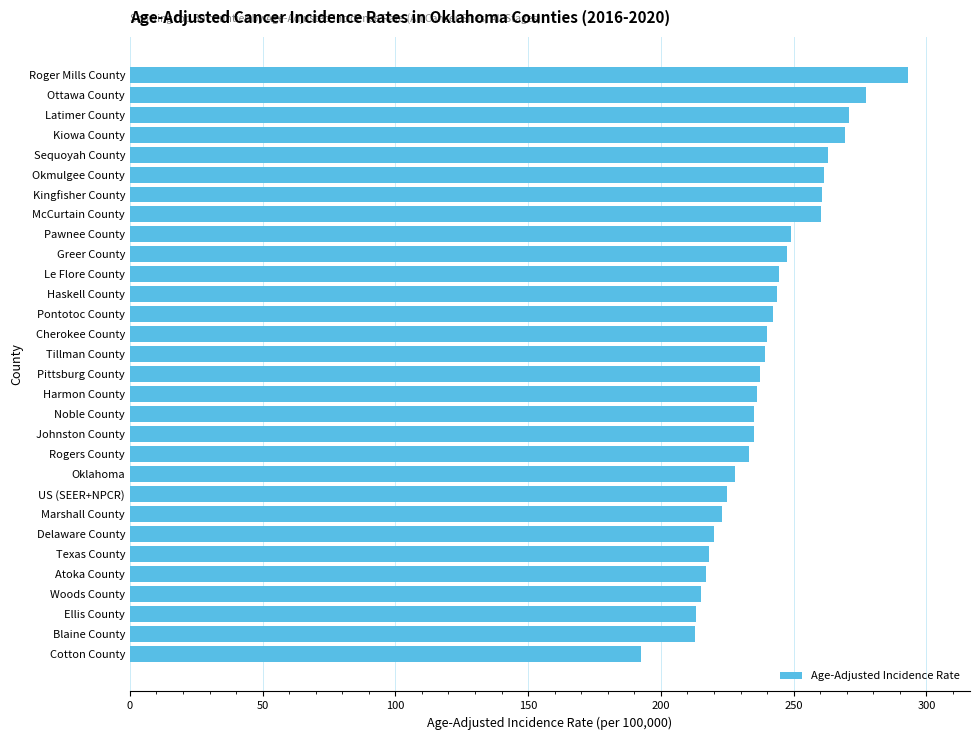

What is the greatest value displayed?

293.0